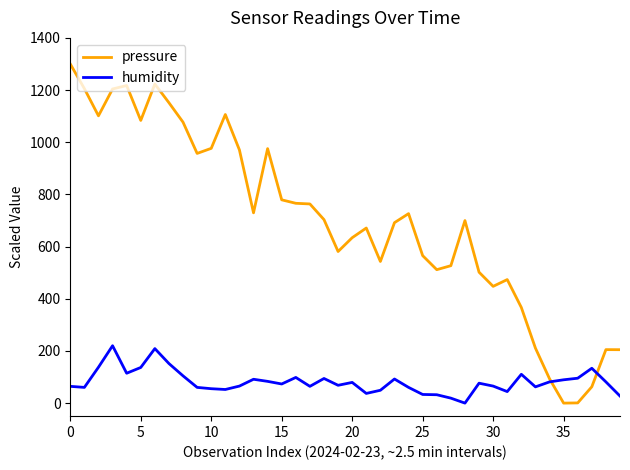

Count the number of data series in this chart.

2